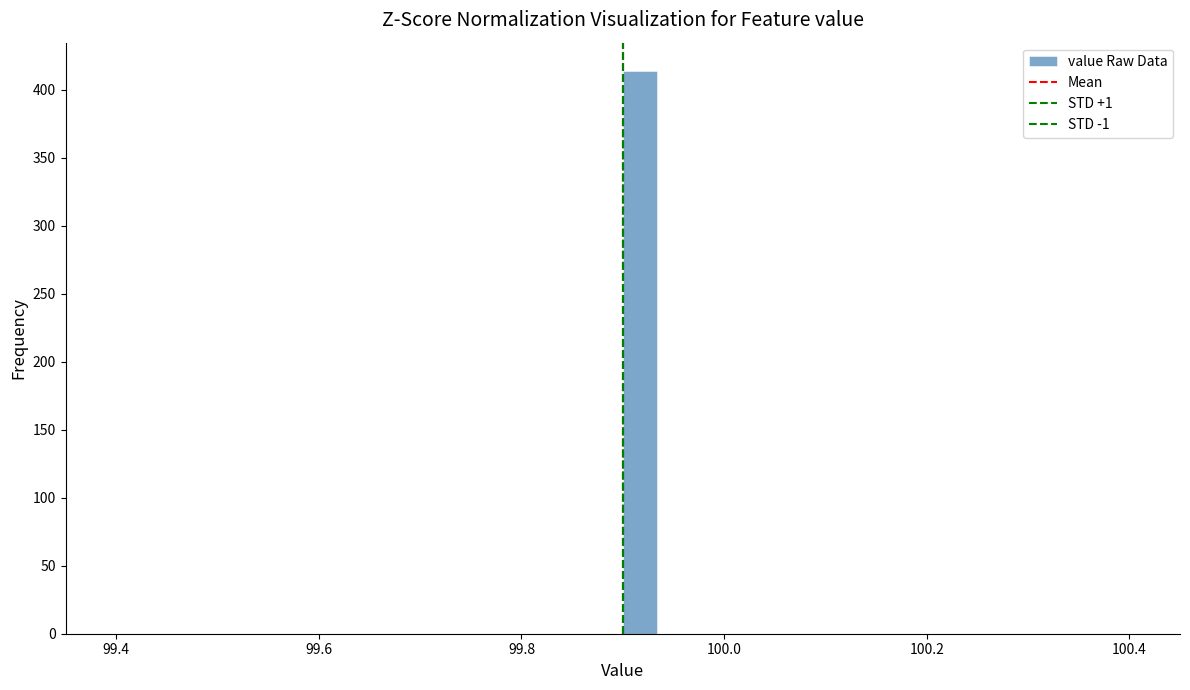

Read against the x-axis, roughly where is the centre of the tallest bar?

99.92